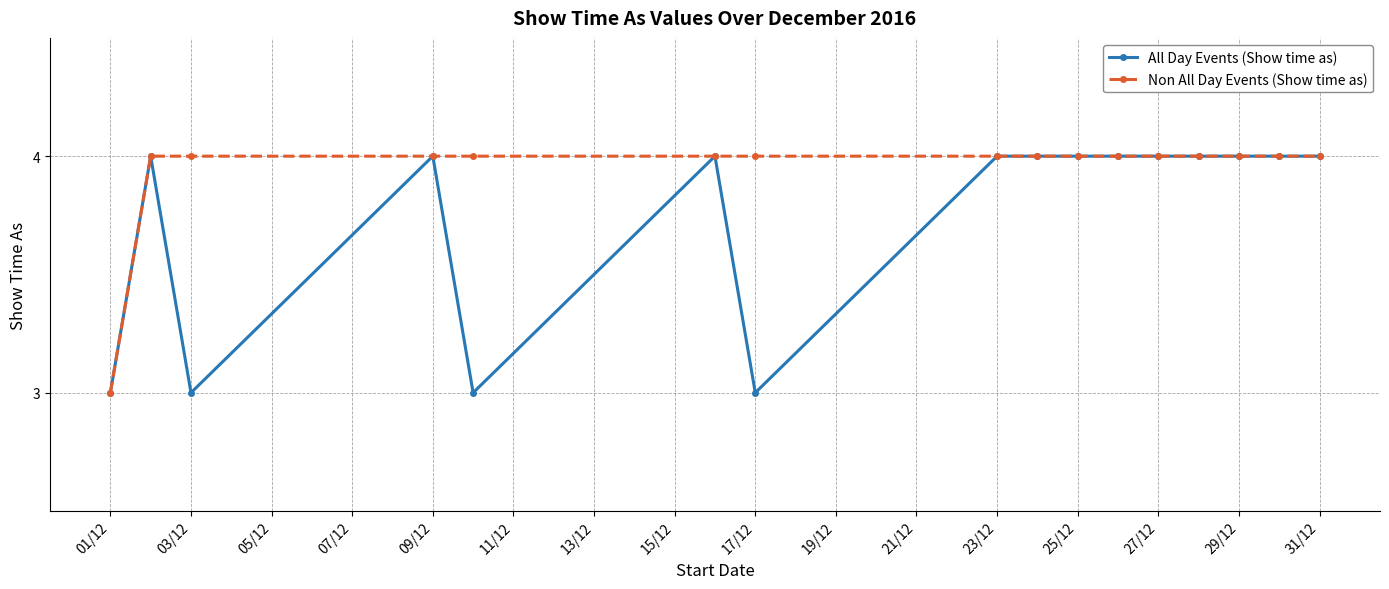

What are all the series names shown in the legend?

All Day Events (Show time as), Non All Day Events (Show time as)